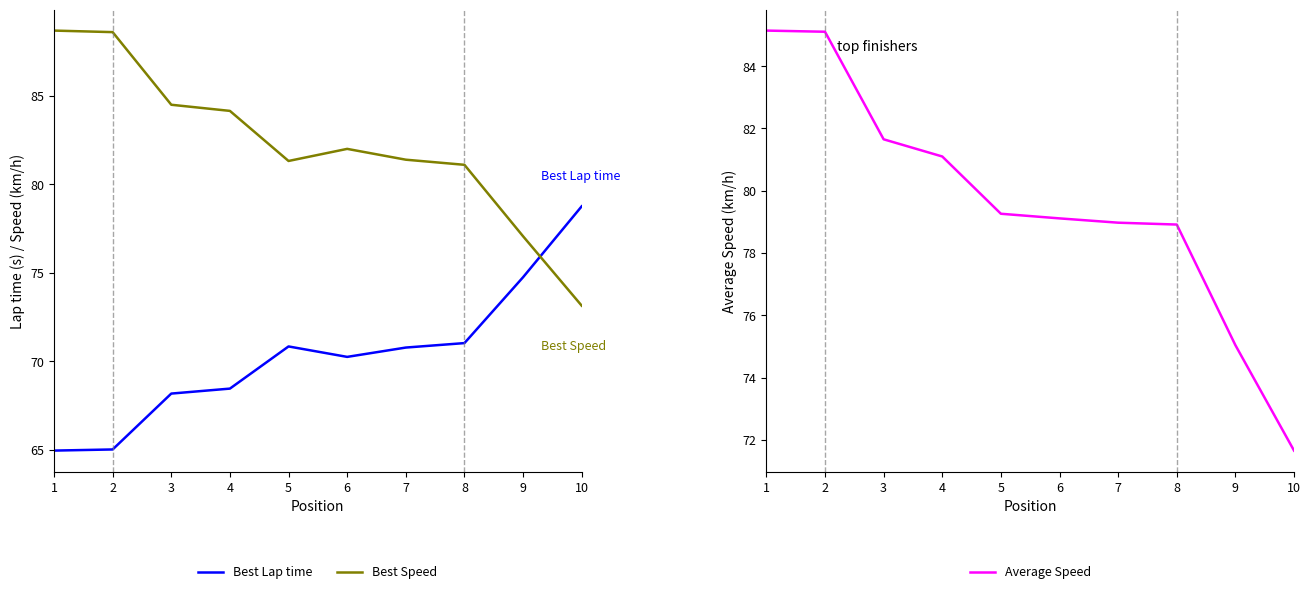

True or false: Average Speed has a value of 81.7 at 3.

True